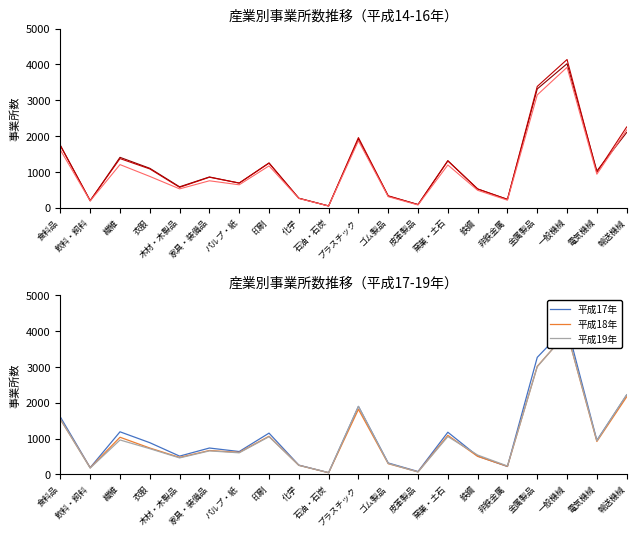

What is the difference between the second highest and second lowest values in the 平成17年 series?

3188